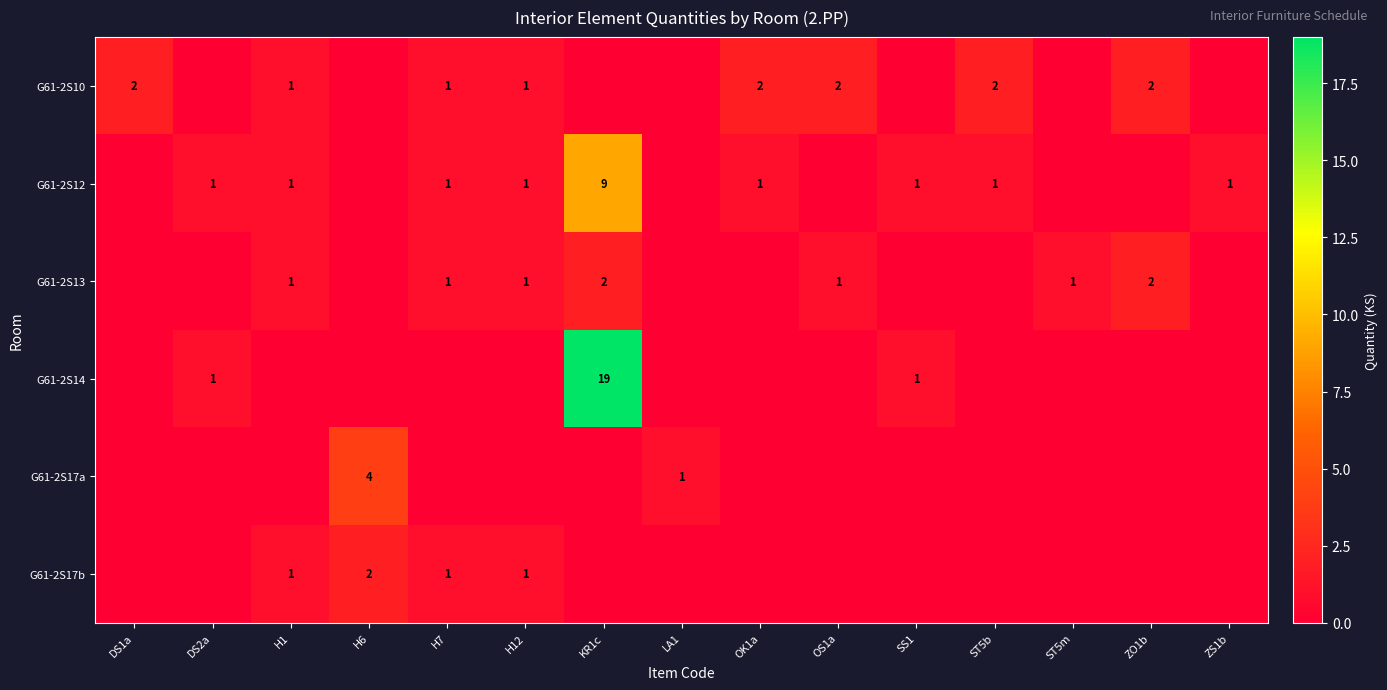

True or false: G61-2S12 has a value of 1 at SS1.

True